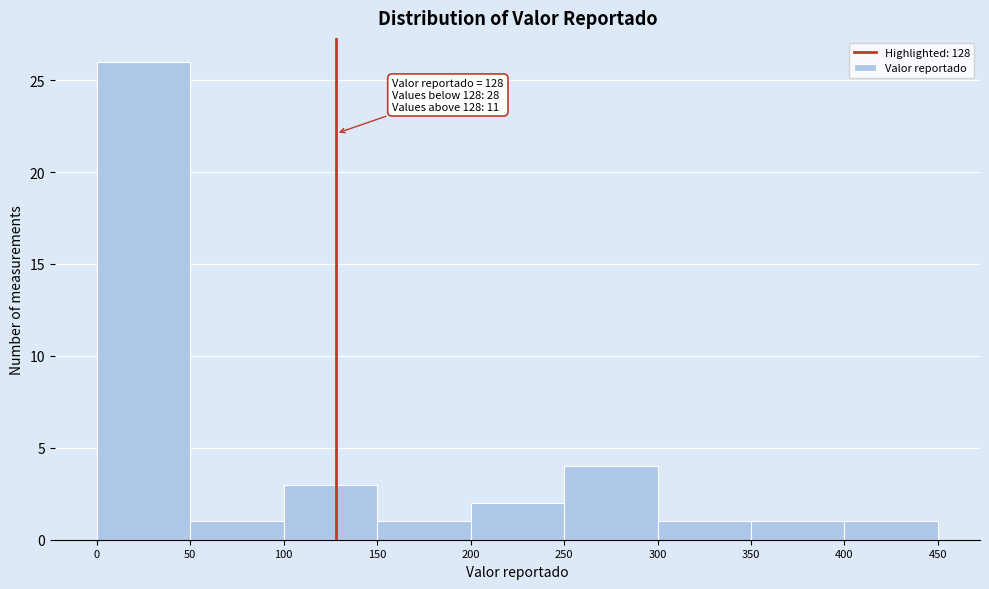

Over which range of the x-axis is the bar tallest?

0 to 50